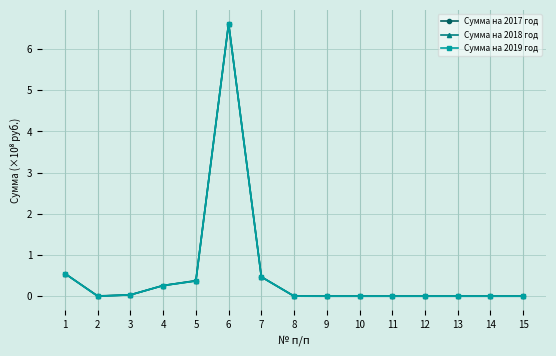

Reading left to right, transcribe all the data shown in this chart.

Сумма на 2017 год: 1=0.5	2=0.0	3=0.0	4=0.3	5=0.4	6=6.6	7=0.5	8=0.0	9=0.0	10=0.0	11=0.0	12=0.0	13=0.0	14=0.0	15=0.0
Сумма на 2018 год: 1=0.5	2=0.0	3=0.0	4=0.3	5=0.4	6=6.6	7=0.5	8=0.0	9=0.0	10=0.0	11=0.0	12=0.0	13=0.0	14=0.0	15=0.0
Сумма на 2019 год: 1=0.5	2=0.0	3=0.0	4=0.3	5=0.4	6=6.6	7=0.5	8=0.0	9=0.0	10=0.0	11=0.0	12=0.0	13=0.0	14=0.0	15=0.0